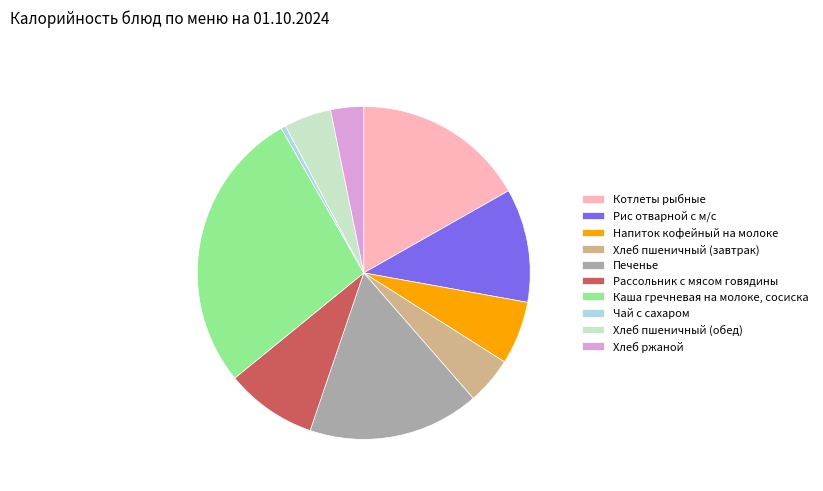

True or false: Рис отварной с м/с accounts for 17% of the total.

False